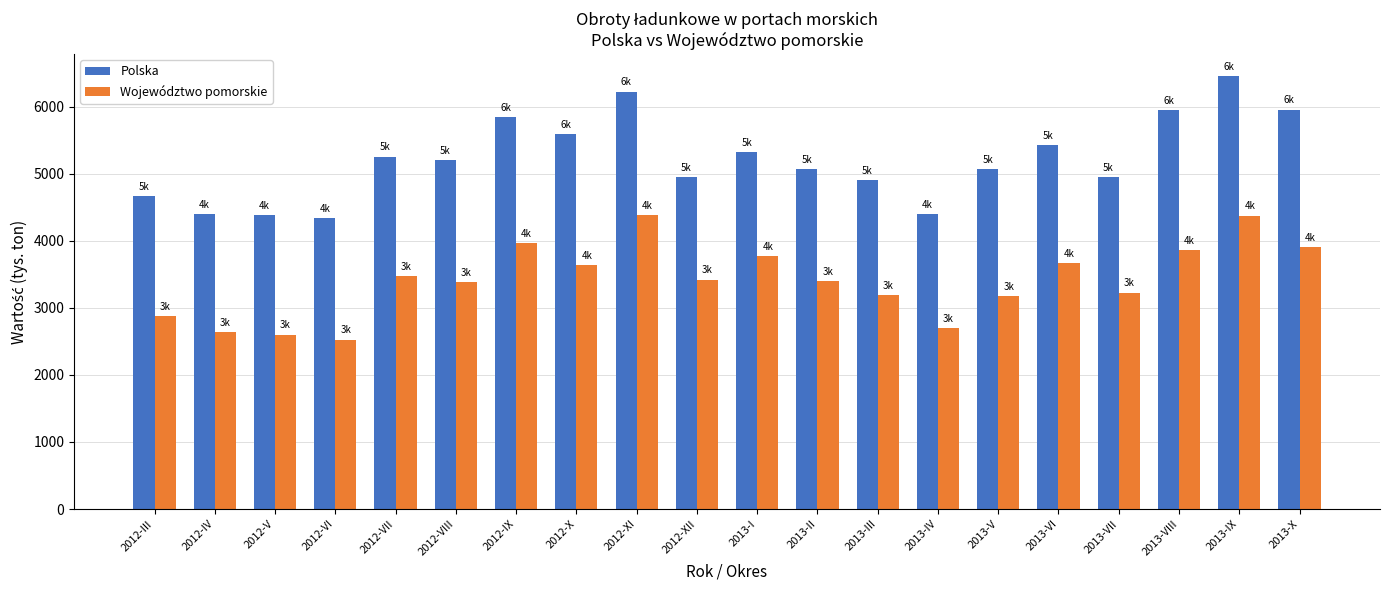

Is it true that Polska equals 8245.2 at 2012-VII?

False